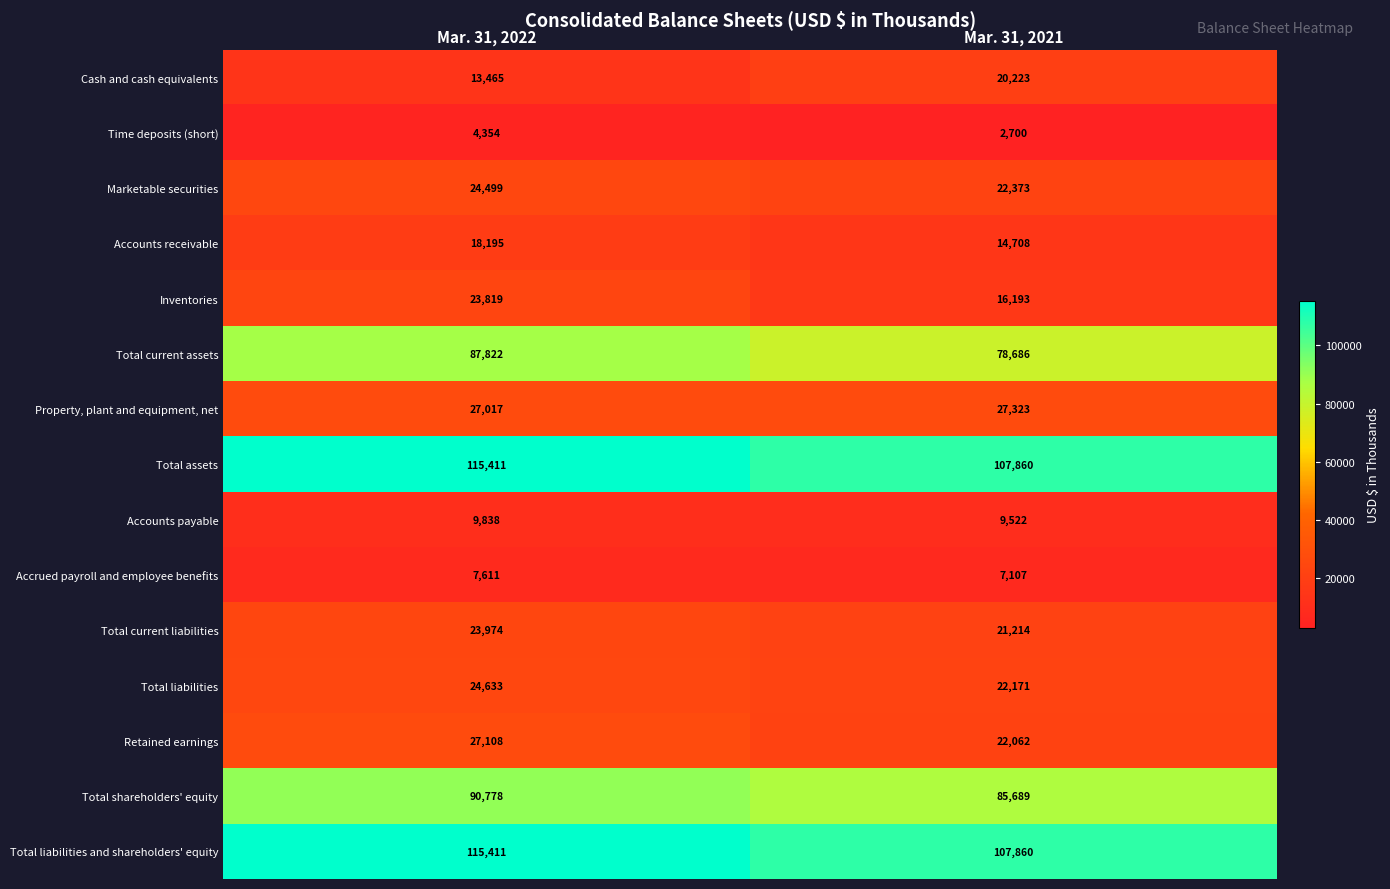

Reading right to left, what are all the values shown in this chart?

Cash and cash equivalents: 20223	13465
Time deposits (short): 2700	4354
Marketable securities: 22373	24499
Accounts receivable: 14708	18195
Inventories: 16193	23819
Total current assets: 78686	87822
Property, plant and equipment, net: 27323	27017
Total assets: 107860	115411
Accounts payable: 9522	9838
Accrued payroll and employee benefits: 7107	7611
Total current liabilities: 21214	23974
Total liabilities: 22171	24633
Retained earnings: 22062	27108
Total shareholders' equity: 85689	90778
Total liabilities and shareholders' equity: 107860	115411